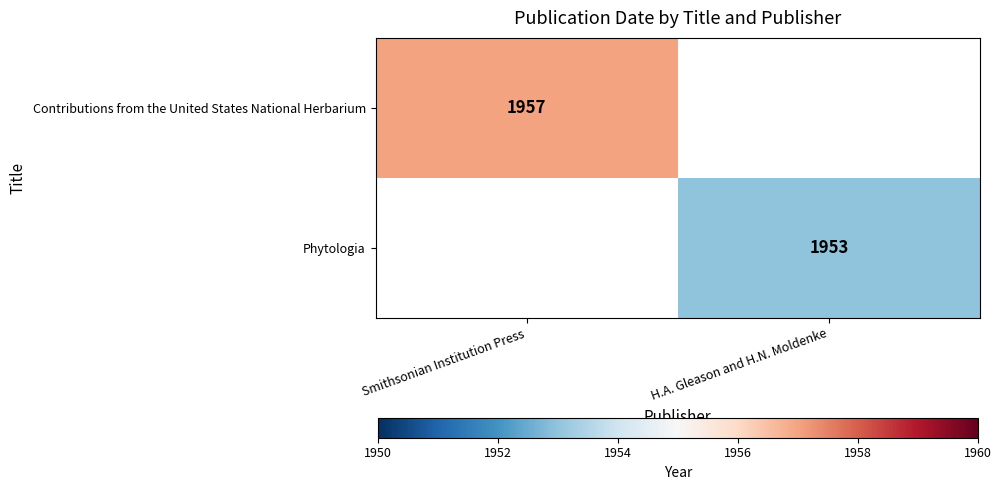

Which category has the highest value across all series?

Smithsonian Institution Press